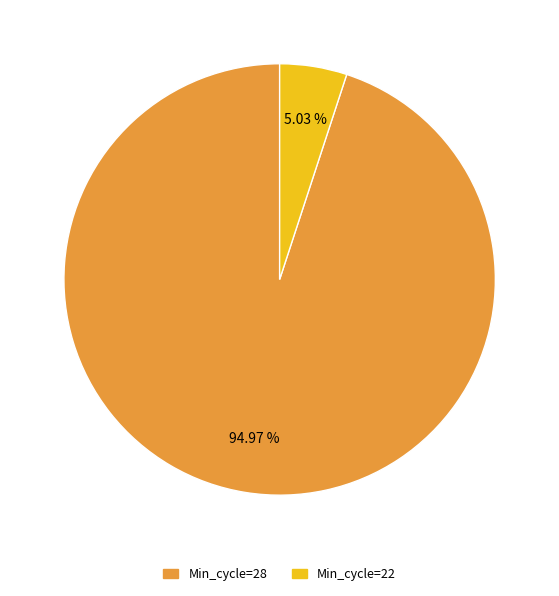

Is there any slice that represents more than half of the pie?

Yes